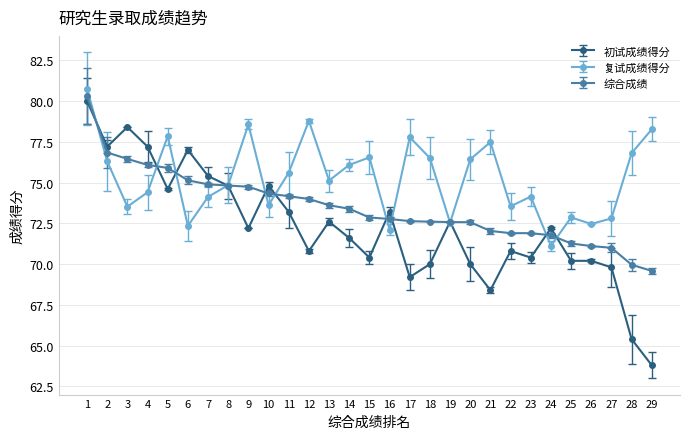

What is the spread (max minus min) of values at 29?

14.5